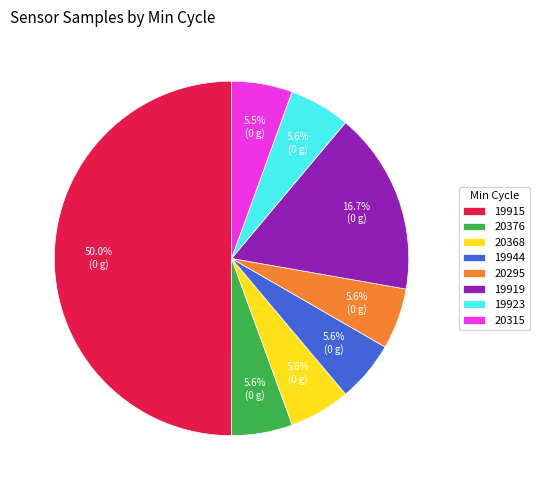

What is the ratio of the value at 20376 to the value at 19919?

0.3